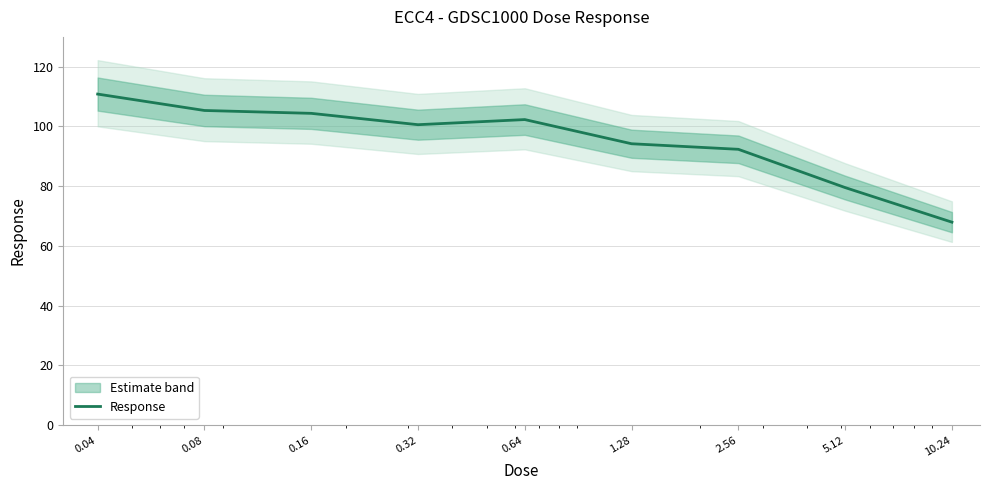

Reading left to right, extract all data points from this chart.

110.8	105.4	104.4	100.6	102.3	94.2	92.4	79.5	68.0